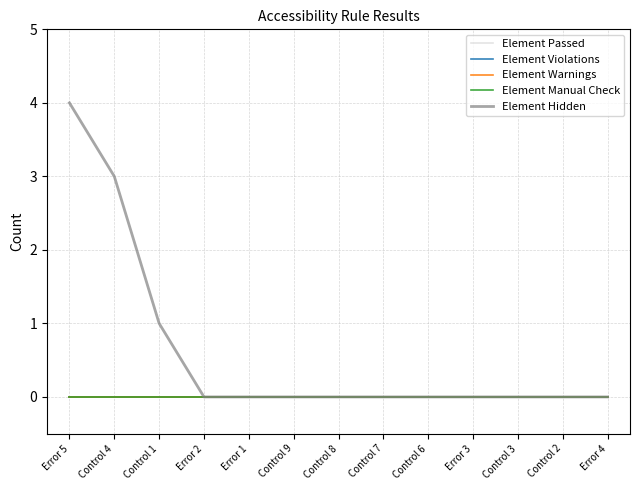

Which has a higher value, Control 7 or Control 2?

Control 7